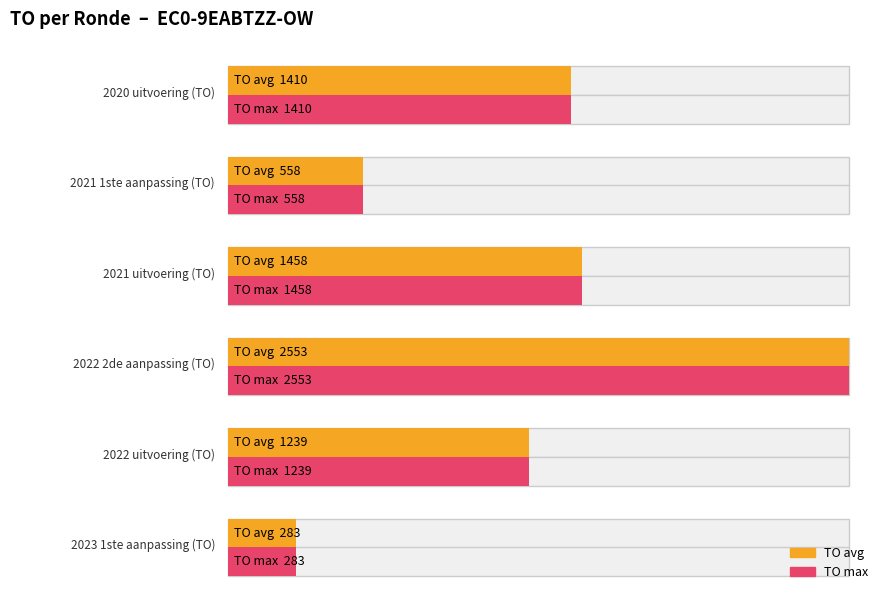

At which category is the sum across all series the highest?

2022 2de aanpassing